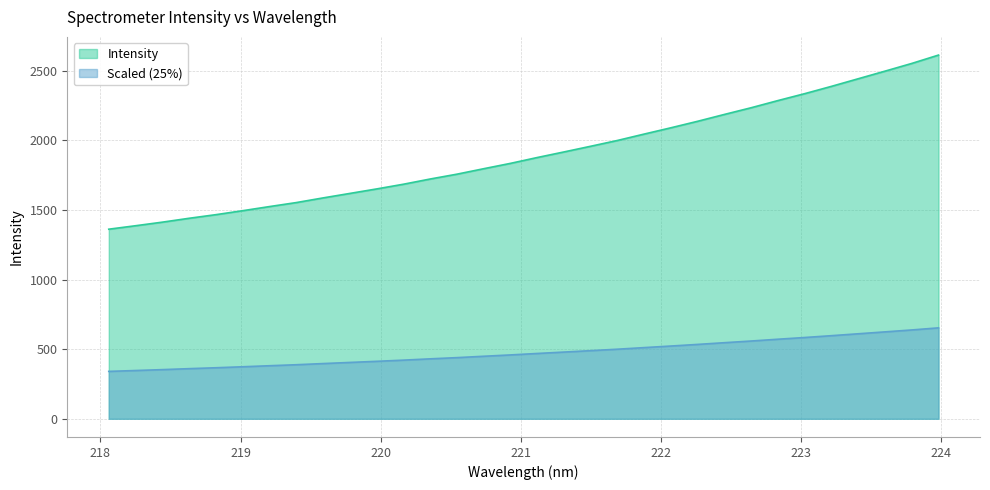

Does the chart display data point markers on the line(s)?

No